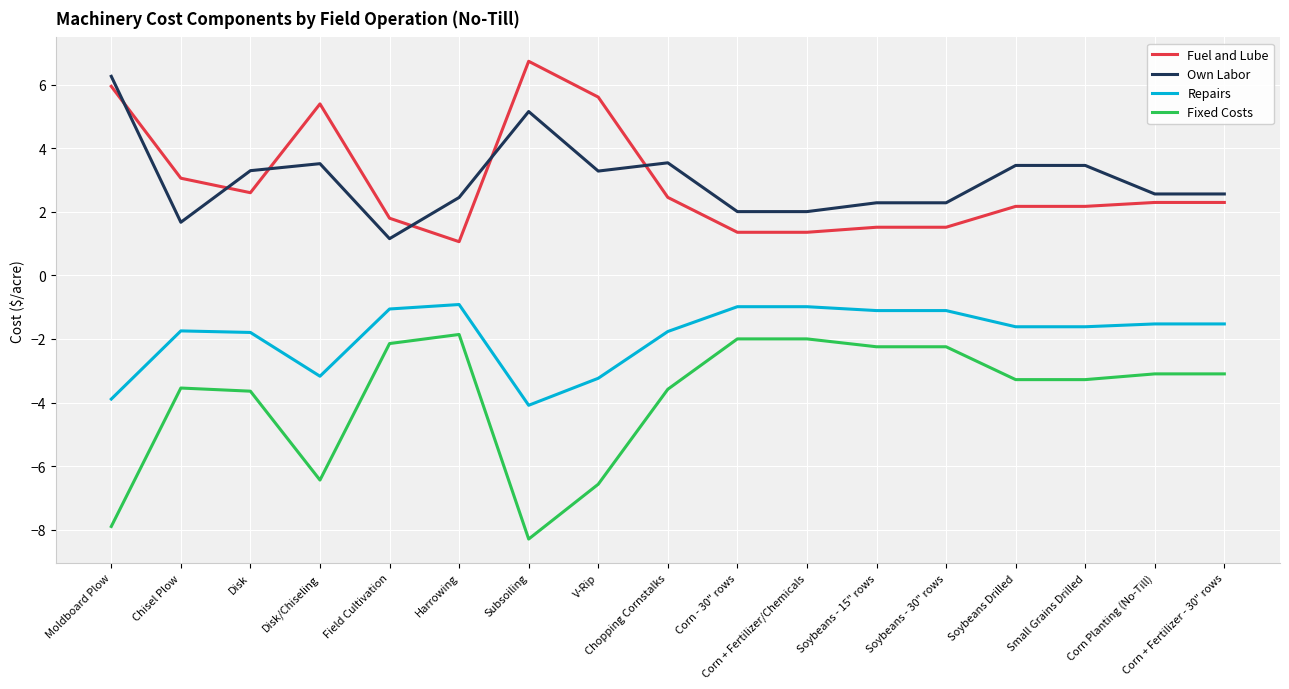

What position from the right is Disk?

15